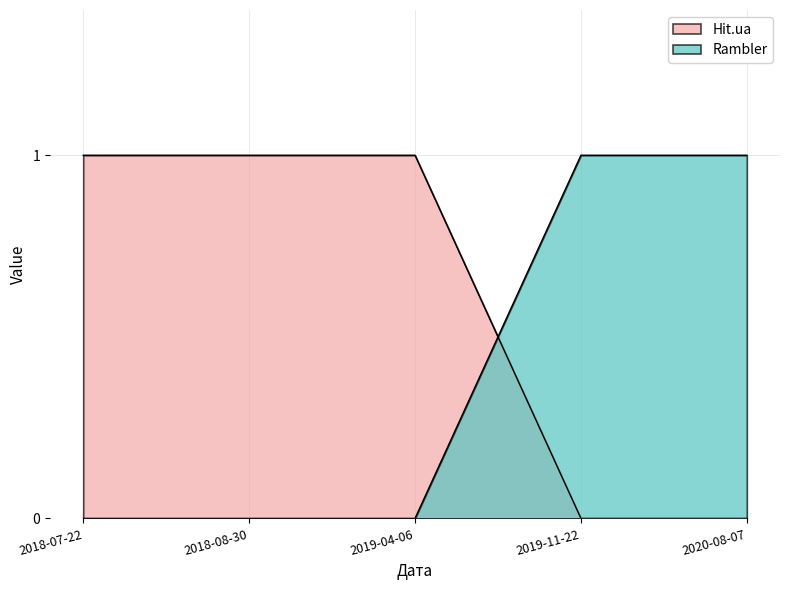

What is the approximate value of Hit.ua at 2019-04-06?

1